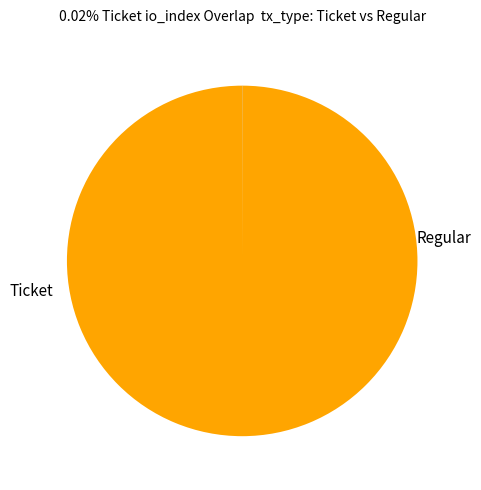

Is there any slice that represents more than half of the pie?

Yes